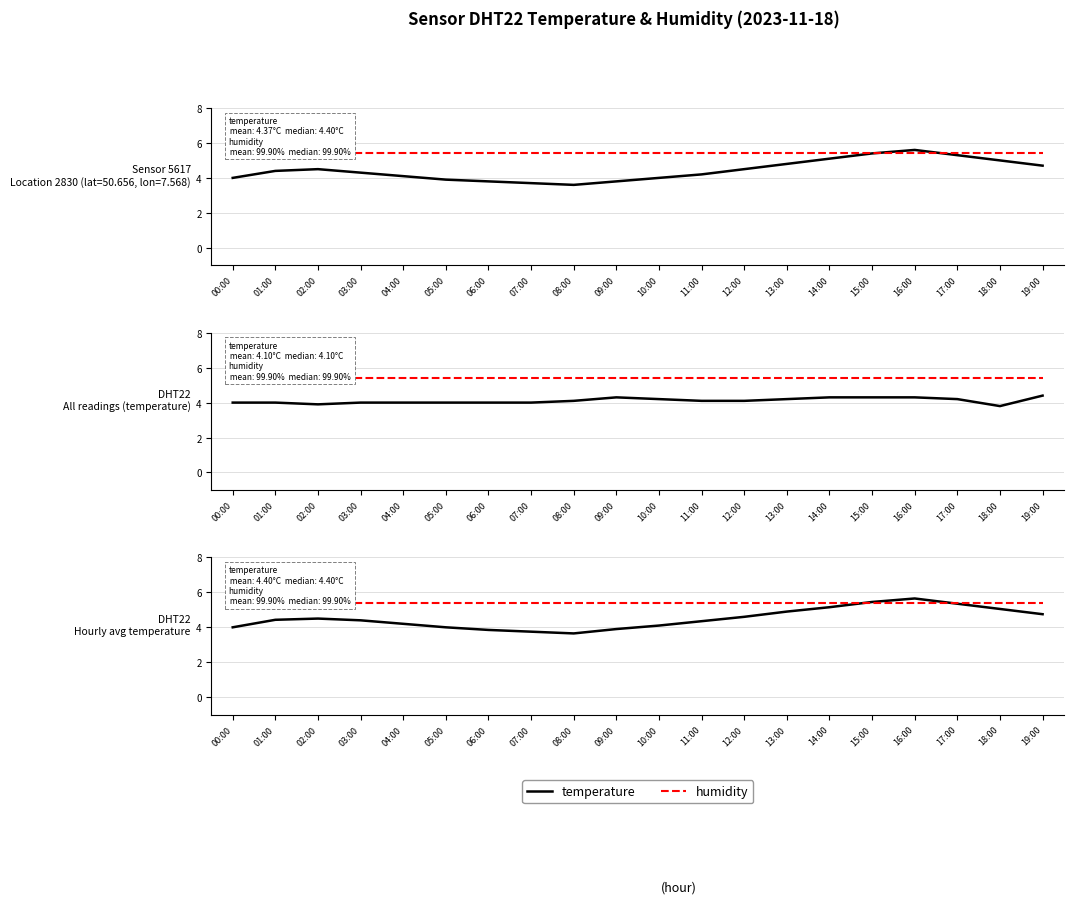

List the series in order of their overall mean, lowest first.

temperature, humidity